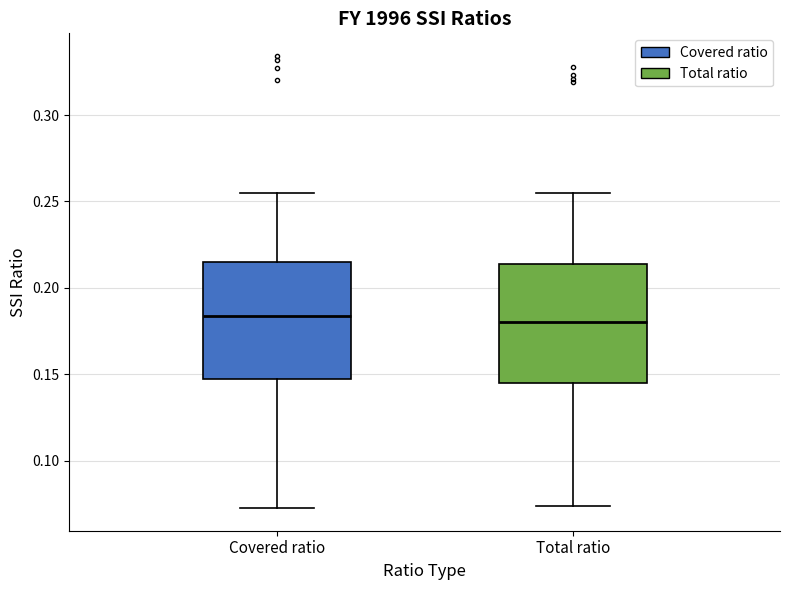

Reading left to right, read every box against the y-axis: the position of its median line, the range the box covers, and the ends of its whiskers. The values are not printed on the chart, so give them approximately, as read against the axis.

Covered ratio: median 0.185, box 0.145 to 0.215, whiskers 0.070 to 0.255
Total ratio: median 0.180, box 0.145 to 0.215, whiskers 0.075 to 0.255